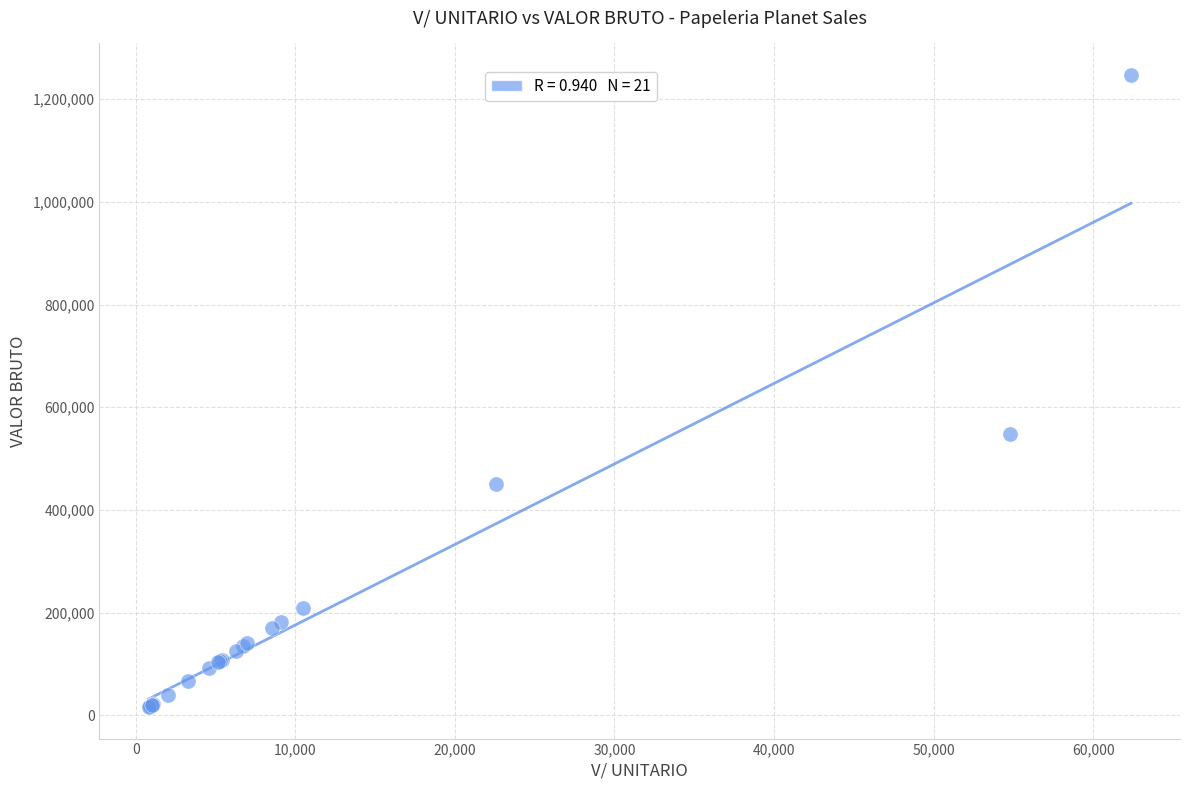

What Y value in the scatter plot is closest to 631600?

547800